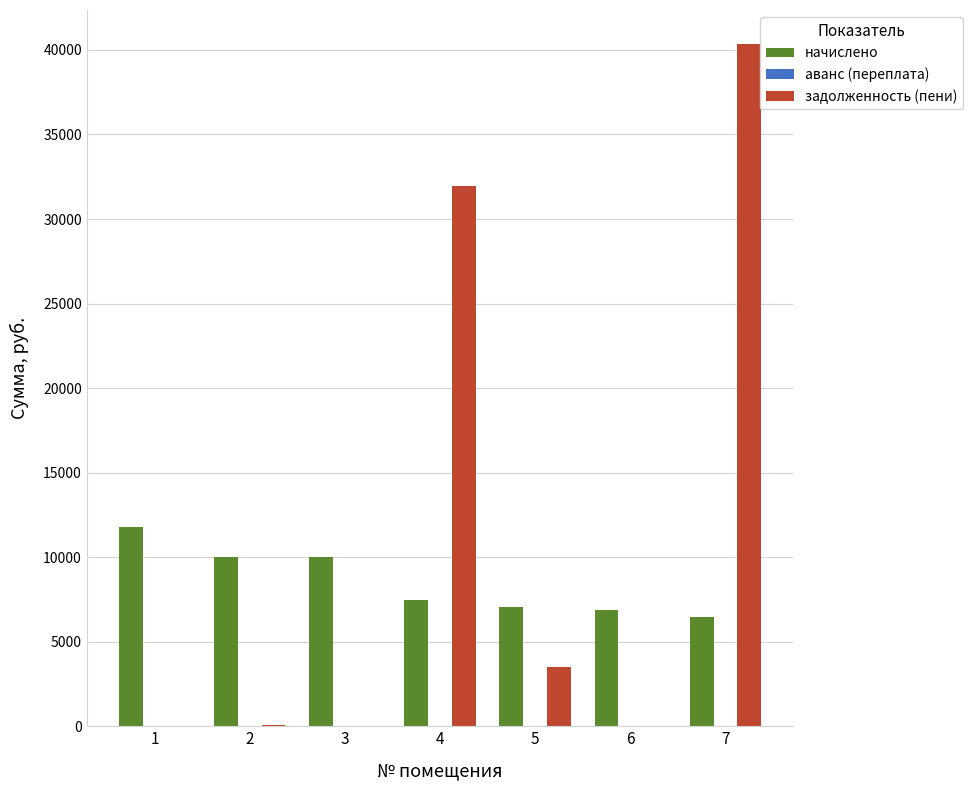

Count the number of categories in the chart.

7